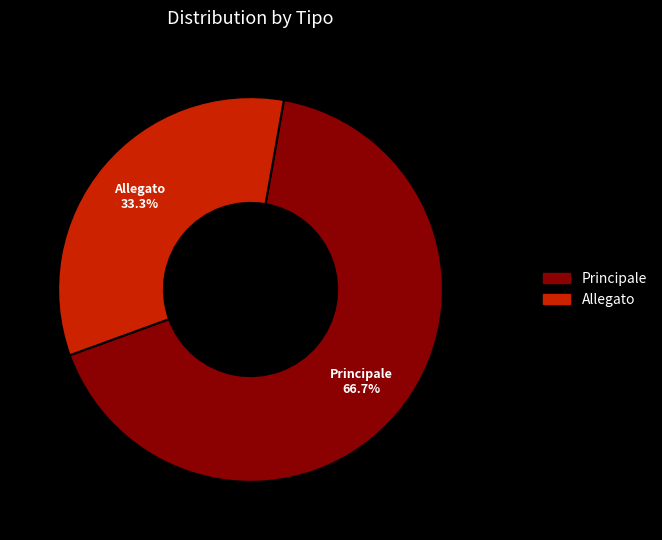

What portion of the pie excludes Allegato?

66.7%